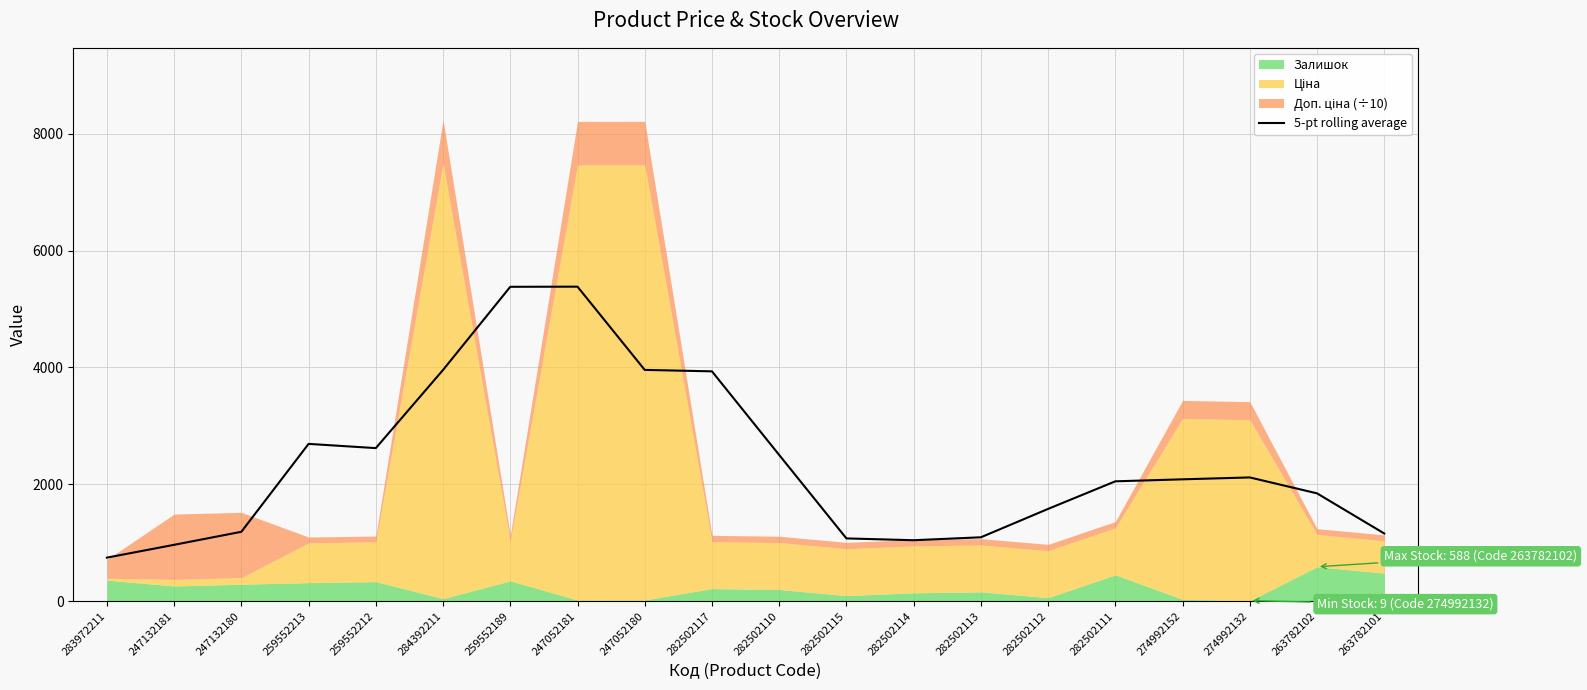

What is the change in value from 247052181 to 282502113?

-4288.6